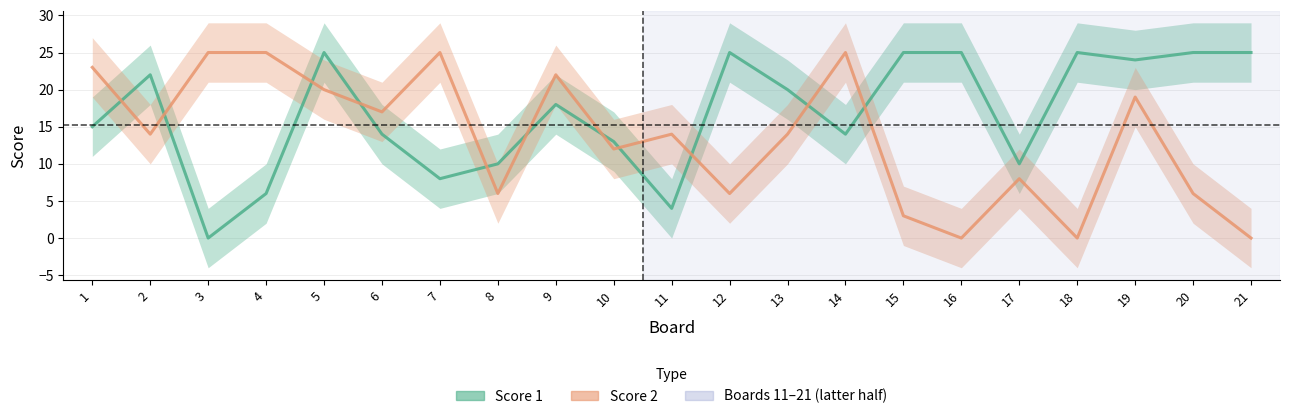

What is the highest value of the Score 2 series?

25